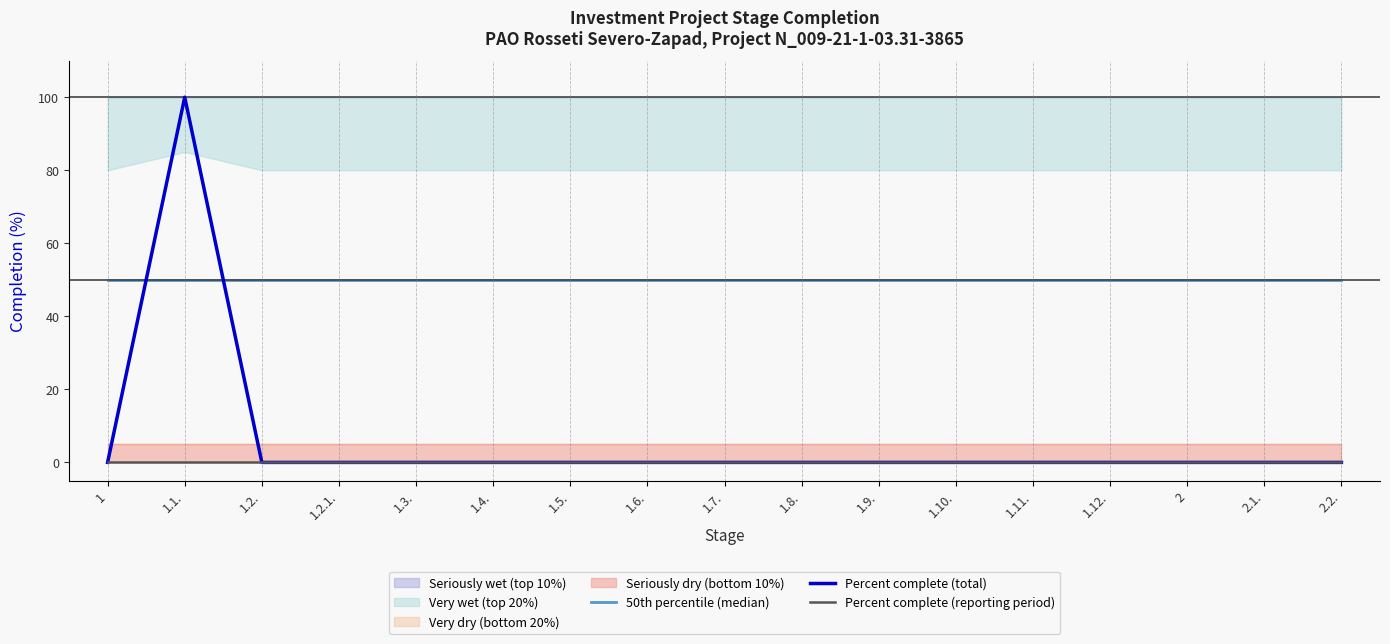

What is the maximum value shown in the chart?

100